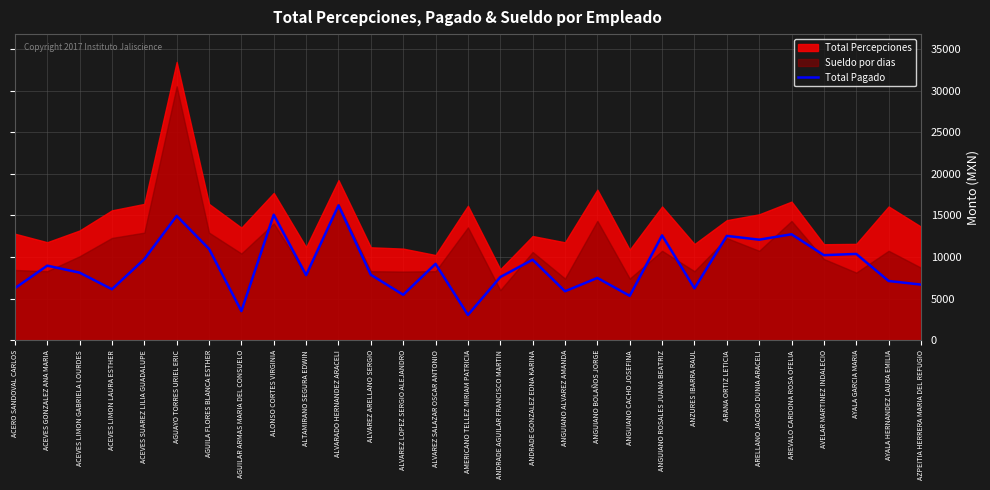

Between ANGUIANO BOLAÑOS JORGE and ARELLANO JACOBO DUNIA ARACELI, which is larger?

ARELLANO JACOBO DUNIA ARACELI